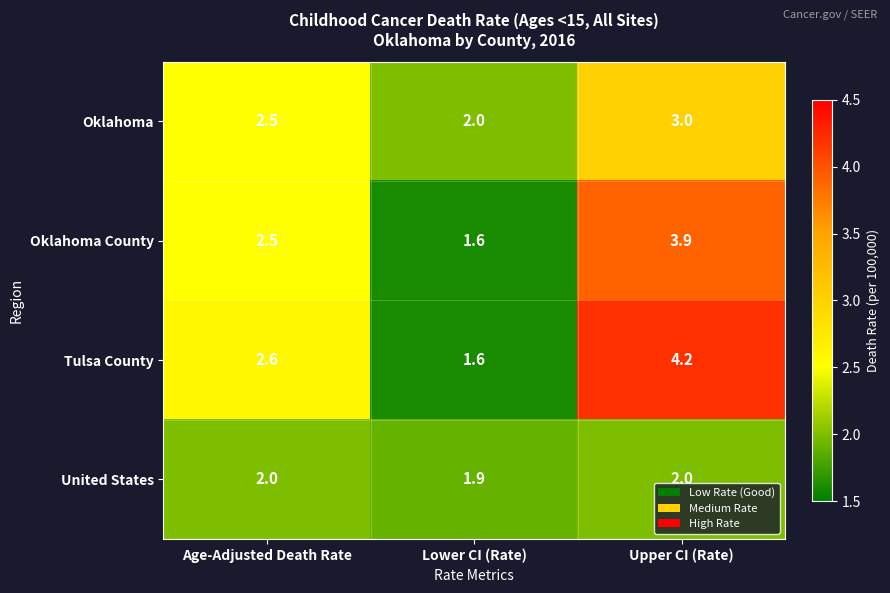

Reading left to right, what are all the values shown in this chart?

Oklahoma: 2.5	2.0	3.0
Oklahoma County: 2.5	1.6	3.9
Tulsa County: 2.6	1.6	4.2
United States: 2.0	1.9	2.0